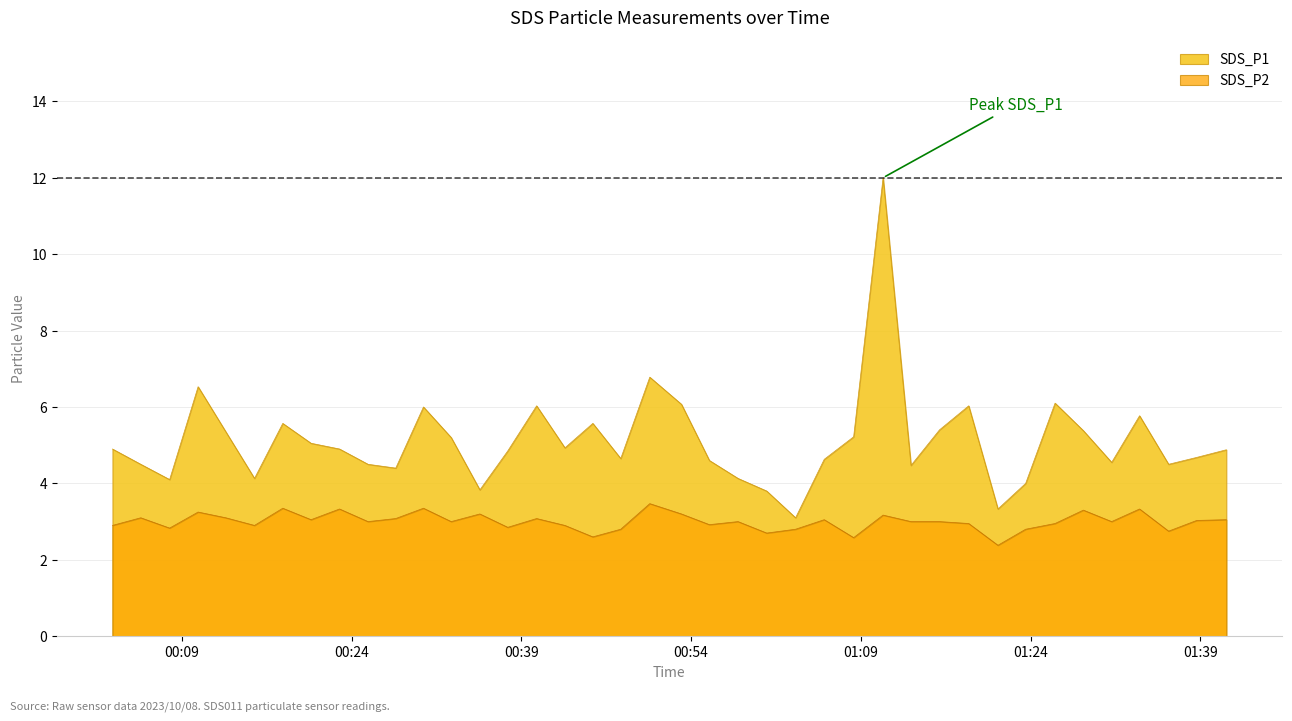

The value of SDS_P1 at 2023/10/08 01:33:38 is 5.8. True or false?

True